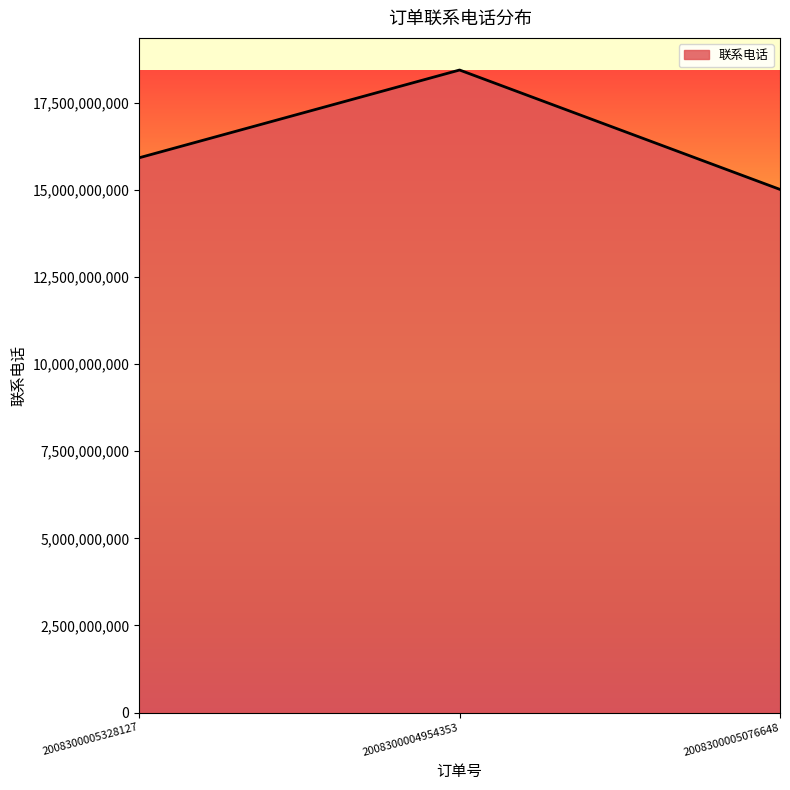

Between 2008300005328127 and 2008300004954353, which is larger?

2008300004954353